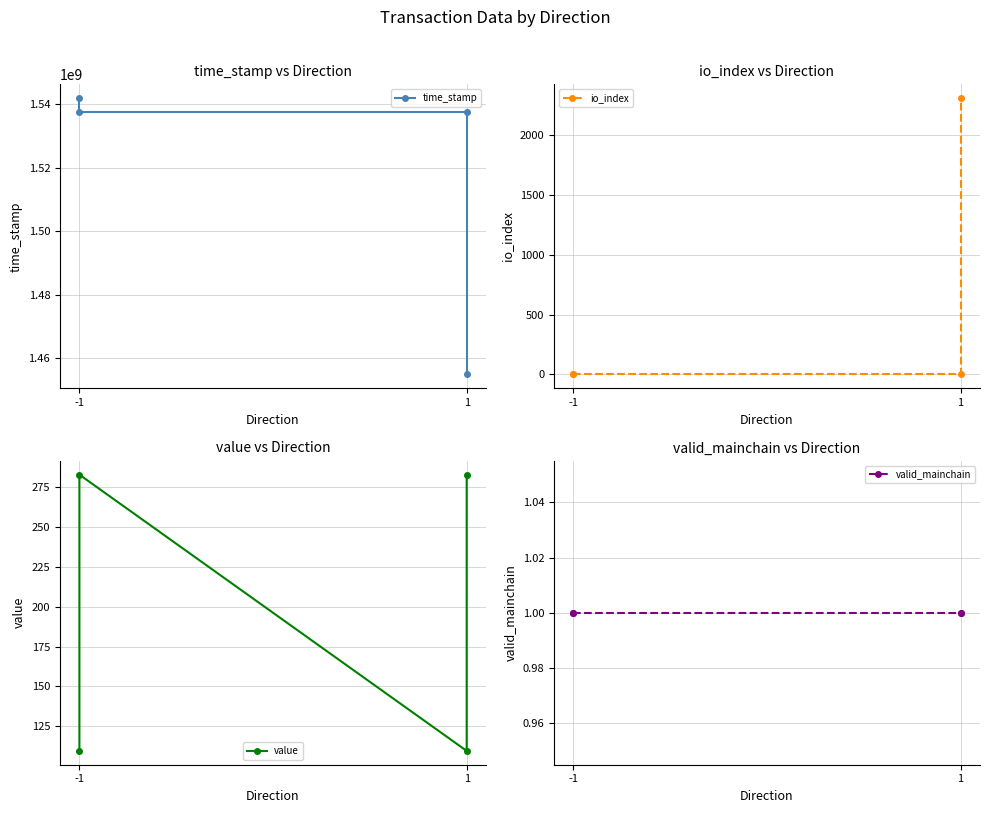

At which category is the sum across all series the highest?

-1